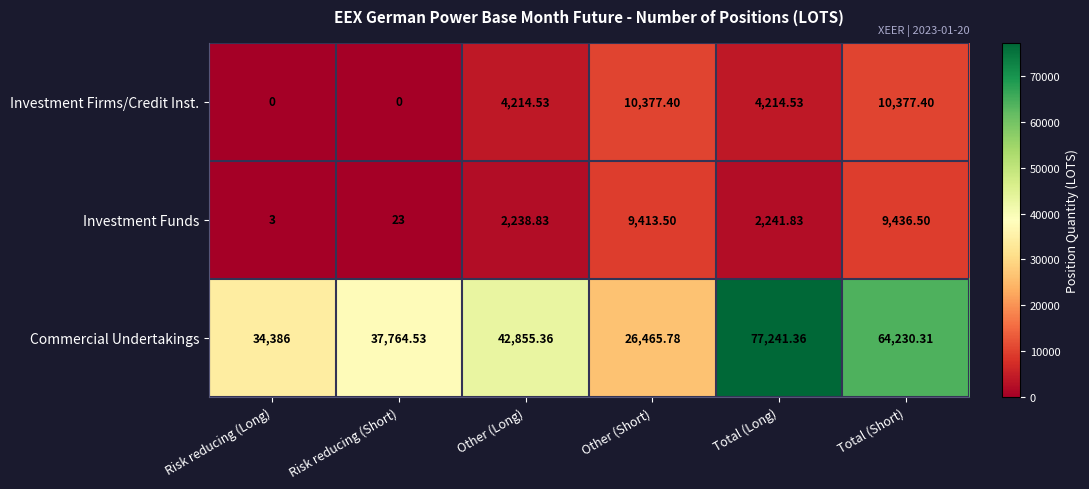

What is the spread (max minus min) of values at Risk reducing (Short)?

37764.5